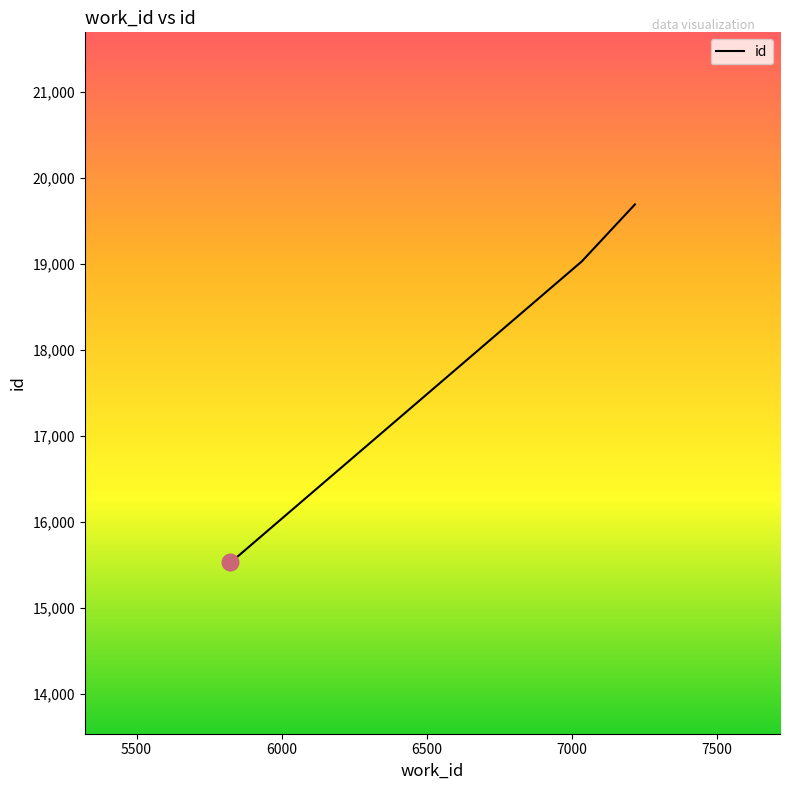

What is the minimum value shown in the chart?

15538